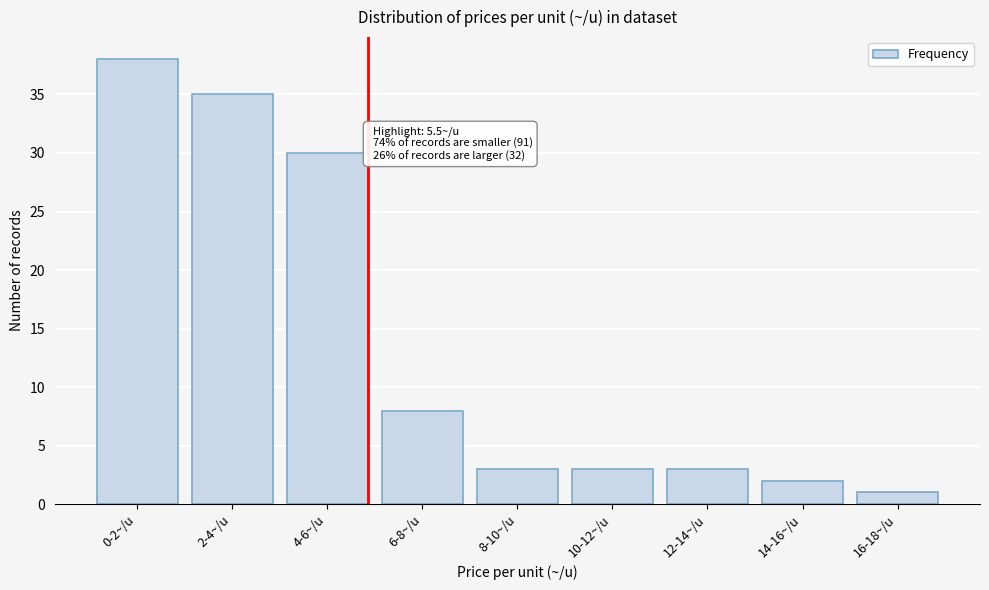

Reading left to right, transcribe all the data shown in this chart.

38	35	30	8	3	3	3	2	1